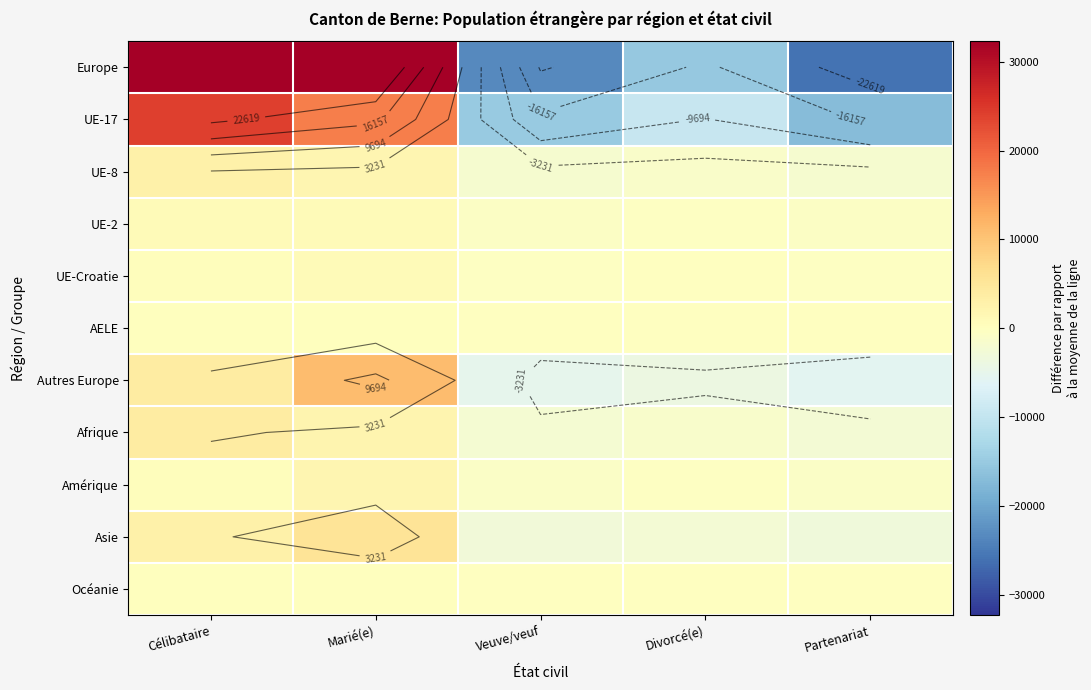

Rank the series by their maximum value, from lowest to highest.

Océanie, AELE, UE-Croatie, UE-2, Amérique, UE-8, Afrique, Asie, Autres Europe, UE-17, Europe